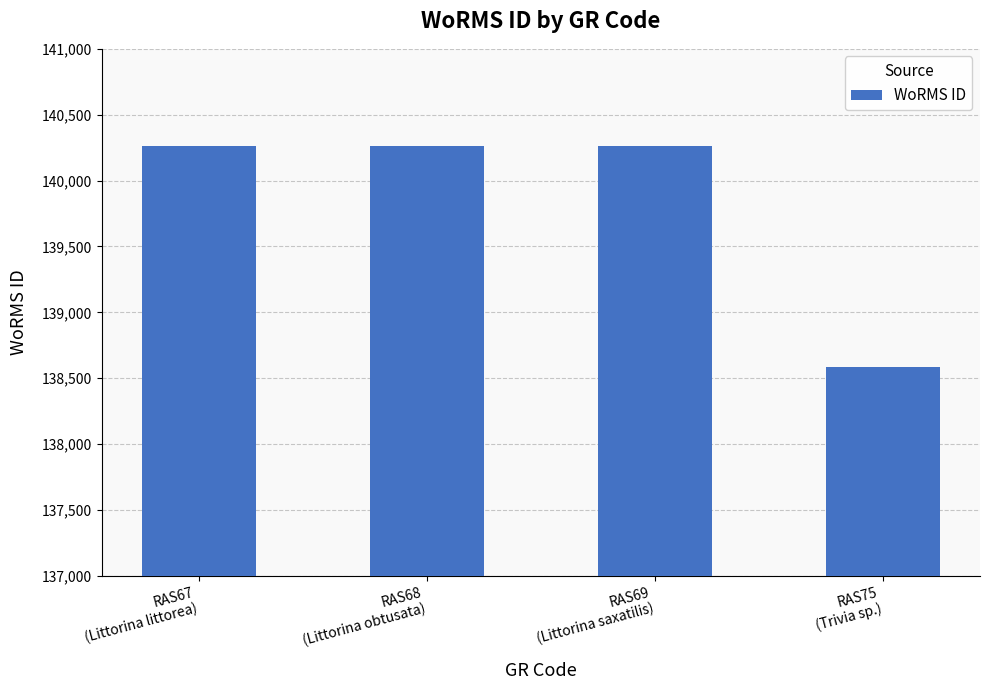

The value at RAS69
(Littorina saxatilis) is 140264. True or false?

True